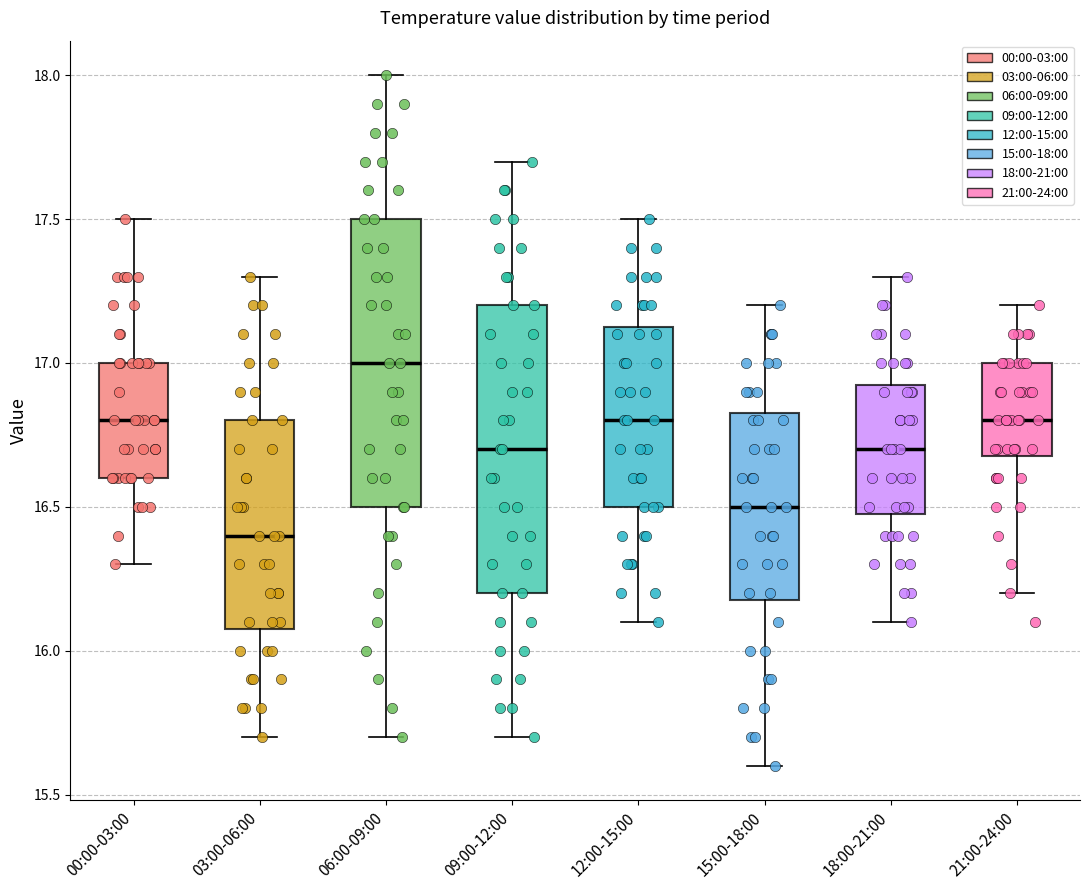

Where does the median line of the box for 00:00-03:00 sit on the y-axis? The values are not printed on the chart, so give them approximately, as read against the axis.

16.80